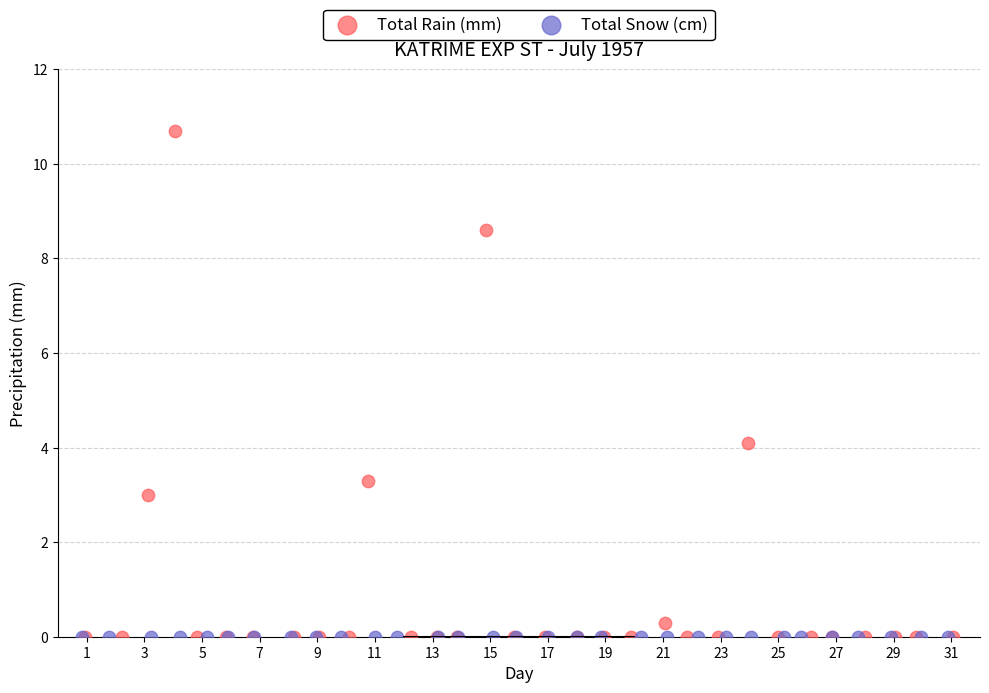

Which series reaches the maximum Y coordinate?

Total Rain (mm)